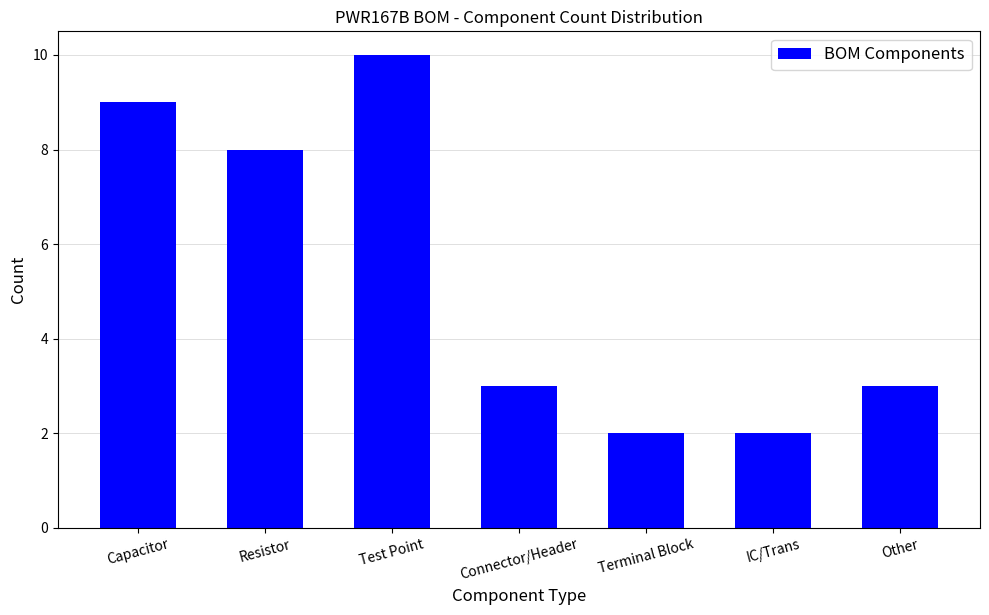

Reading left to right, what are all the values shown in this chart?

9	8	10	3	2	2	3